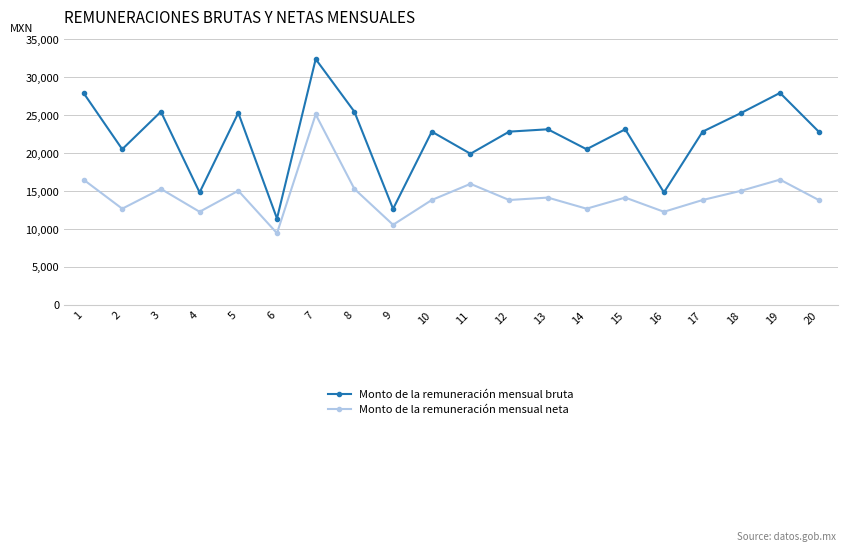

List the series in order of their peak value, lowest first.

Monto de la remuneración mensual neta, Monto de la remuneración mensual bruta